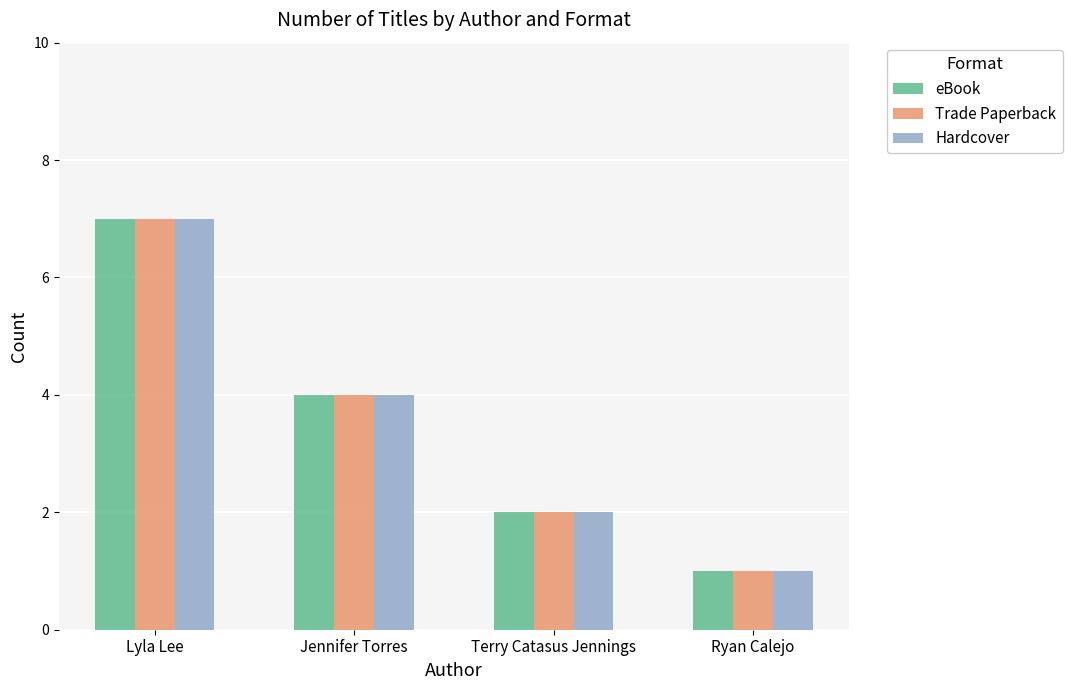

What is the minimum value for eBook?

1